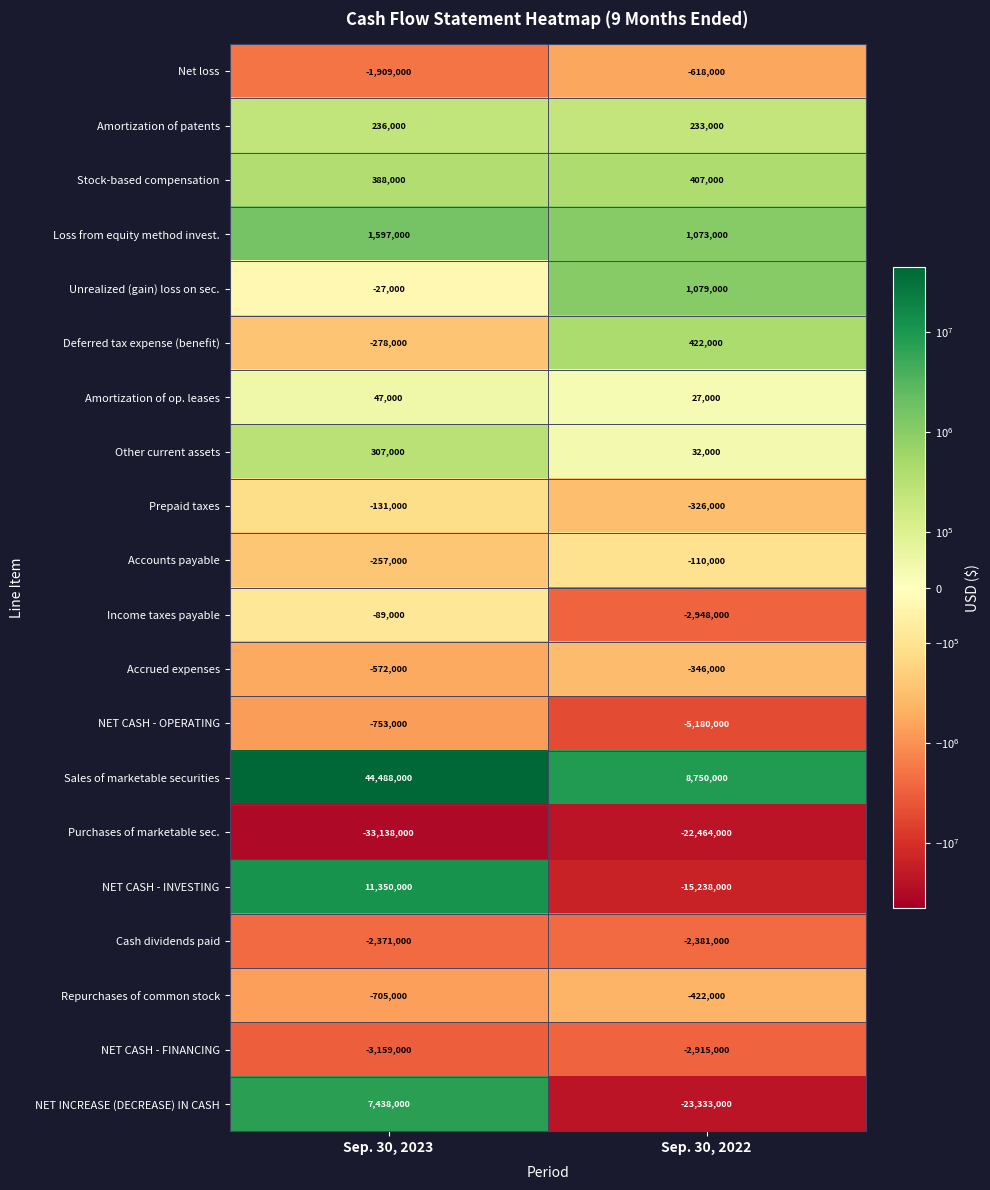

At which category does the chart reach its peak across all series?

Sep. 30, 2023